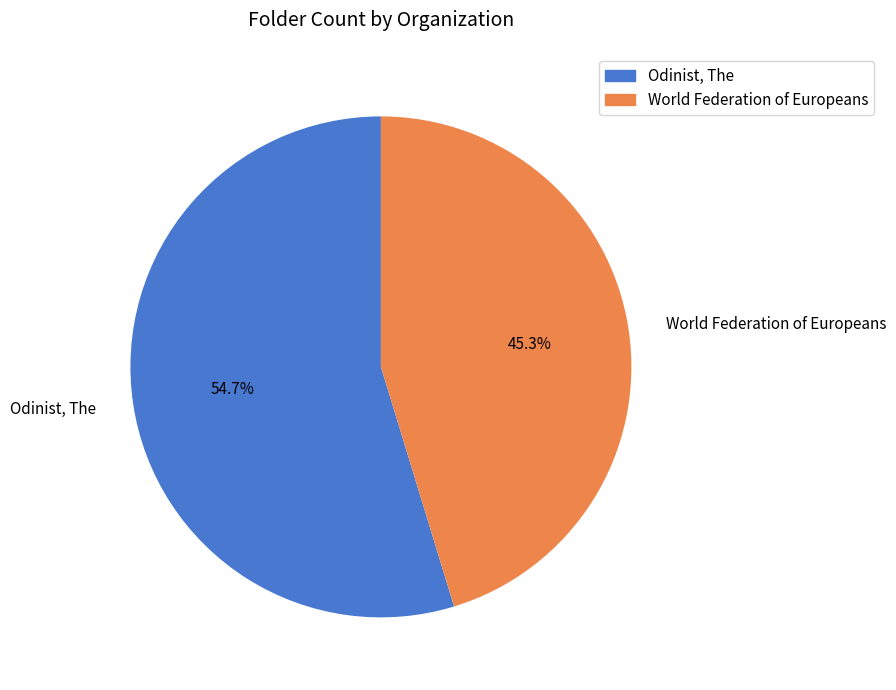

To the nearest percent, what is the combined percentage of Odinist, The and World Federation of Europeans?

100%